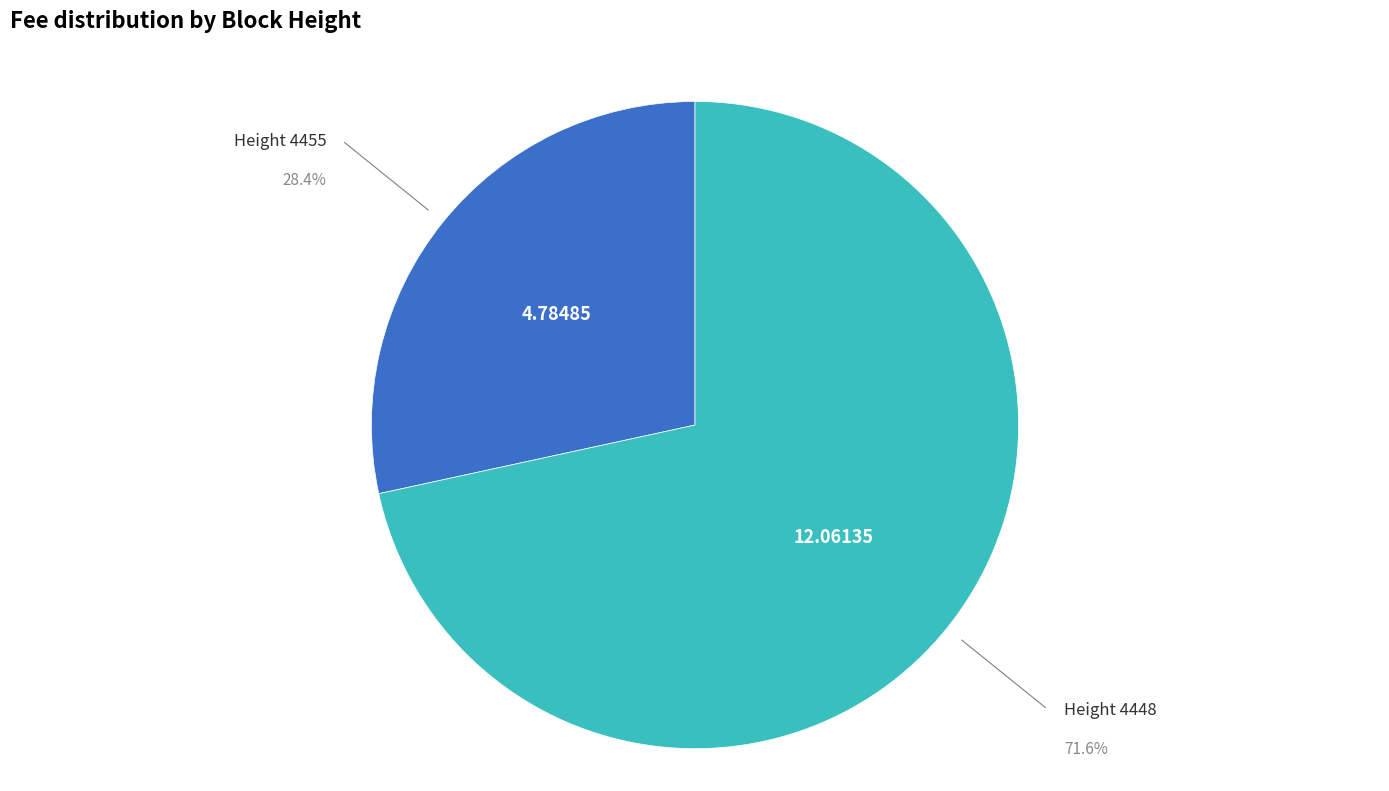

Rank the categories by value from highest to lowest.

Height 4448, Height 4455